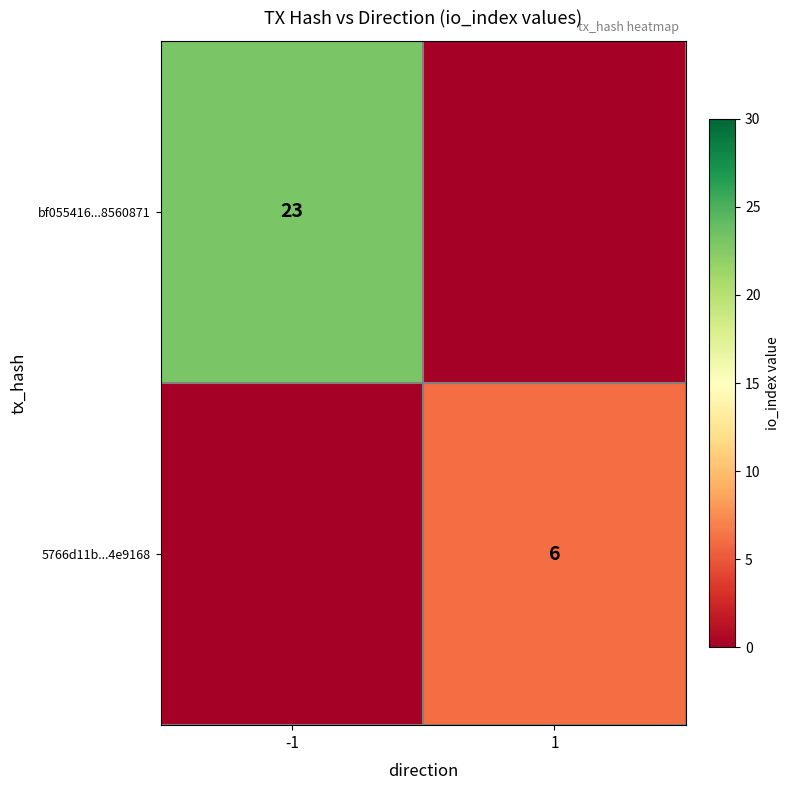

True or false: 5766d11b...4e9168 has a value of 6 at 1.

True